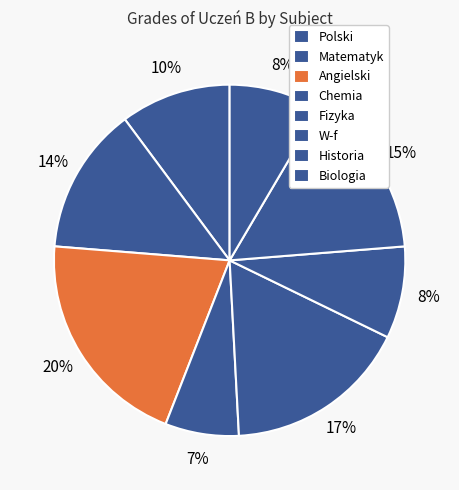

Which slice is the smallest?

Chemia